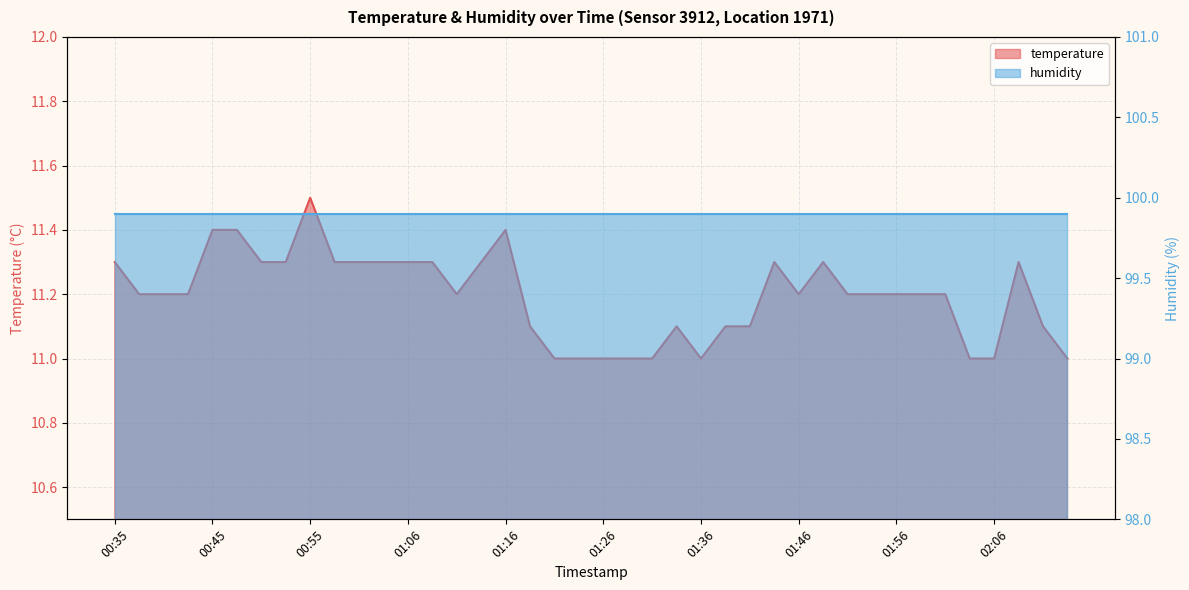

Which category has the lowest value across all series?

01:21